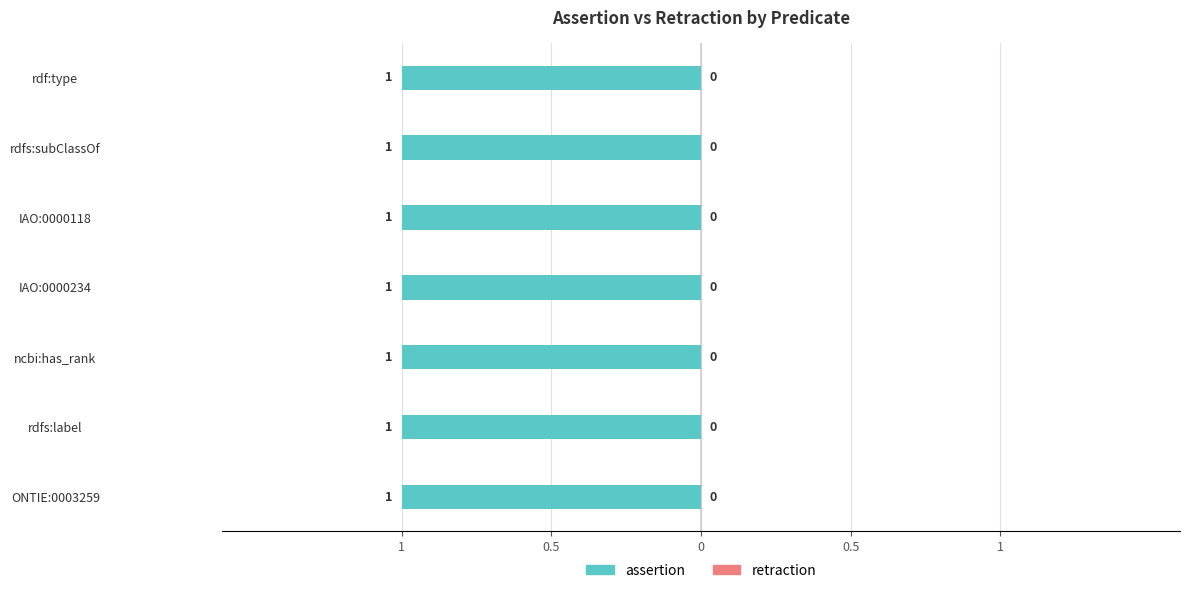

What are all the series names shown in the legend?

assertion, retraction